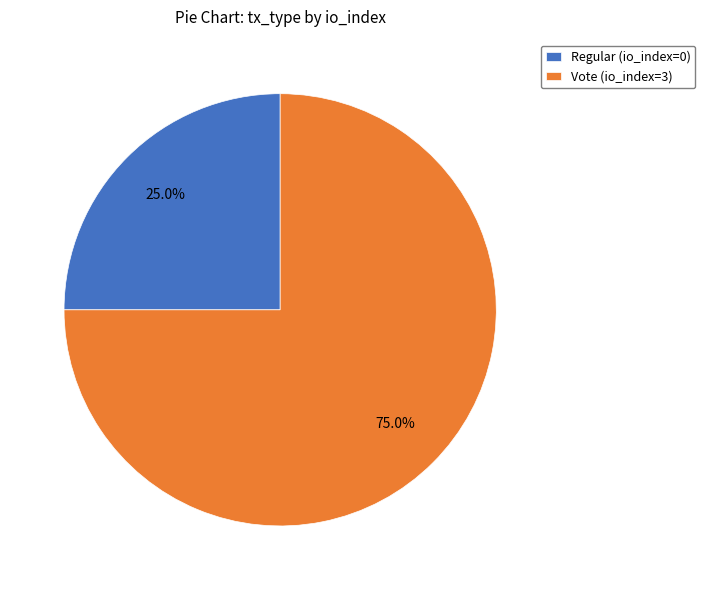

Rank the categories by value from lowest to highest.

Regular (io_index=0), Vote (io_index=3)